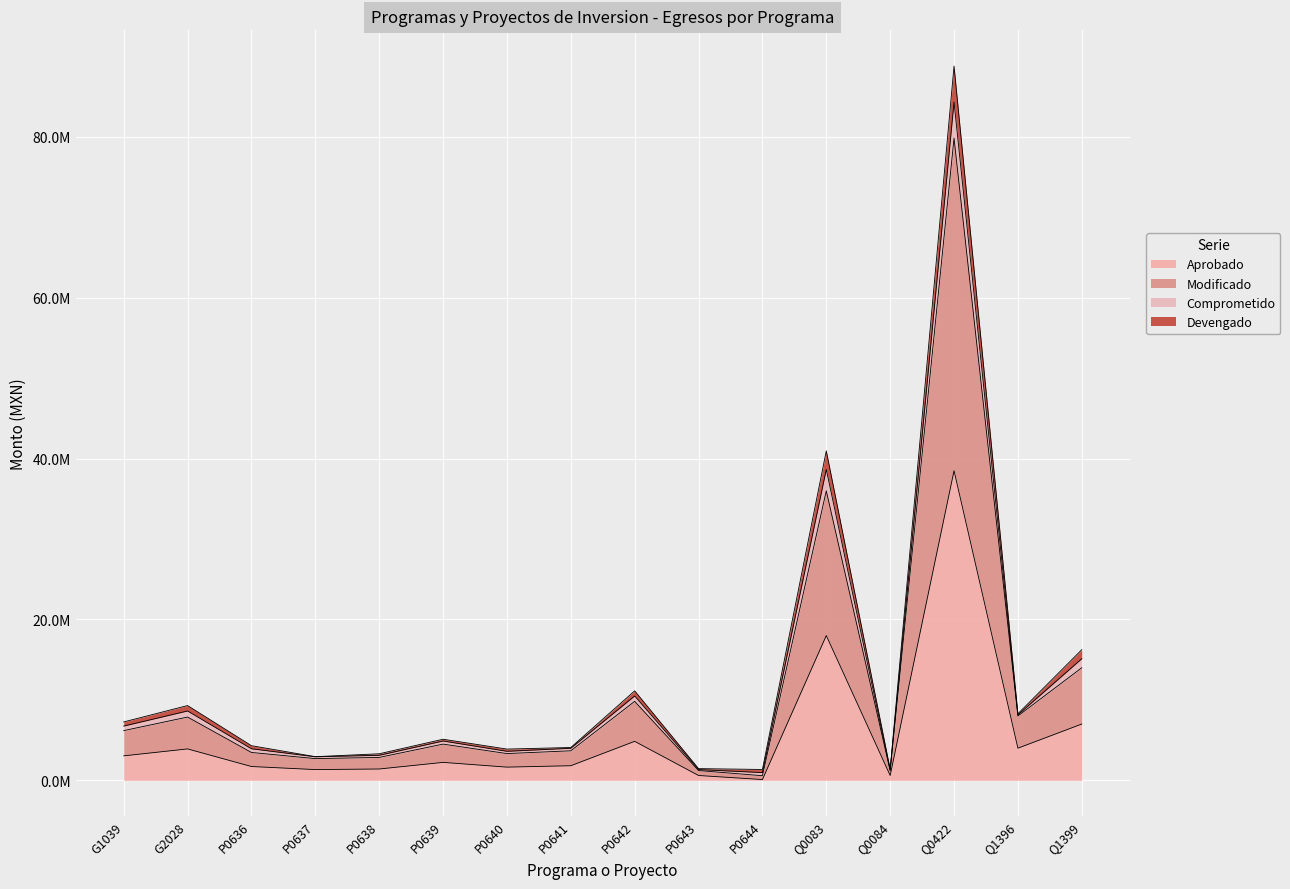

Rank the categories by Comprometido value from highest to lowest.

Q0422, Q0083, Q1399, P0642, G2028, Q1396, G1039, P0639, P0636, P0641, P0640, P0638, P0637, P0643, Q0084, P0644